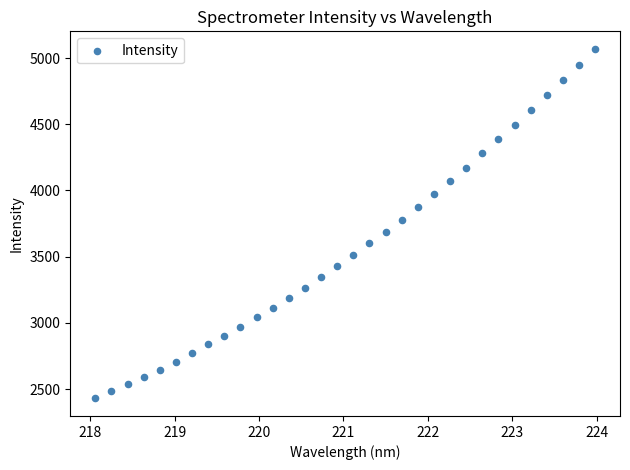

What is the range of Y values (max minus min)?

2640.6